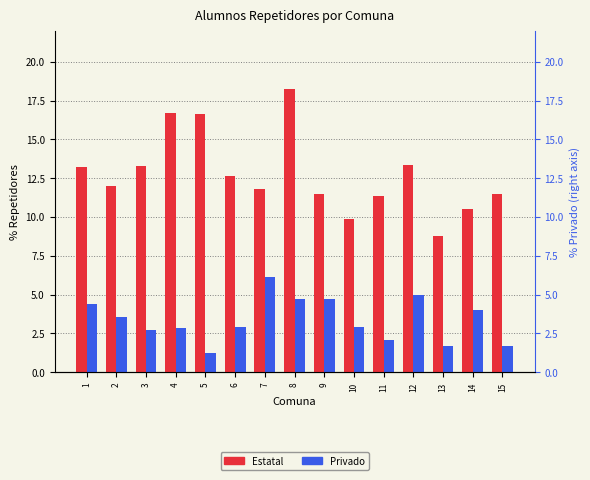

What is the sum of all Estatal values?

191.4